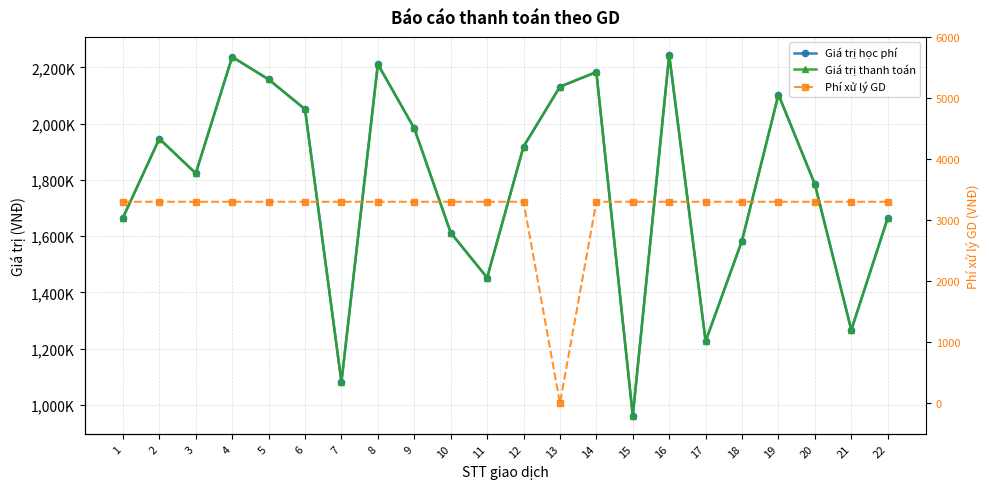

Read the Giá trị học phí value at 9.

1983000